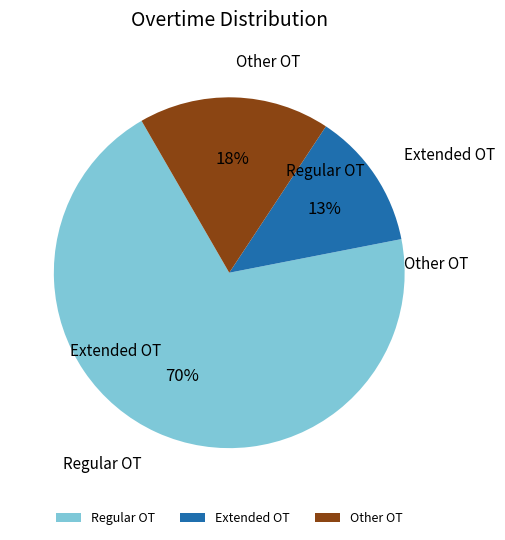

Between Extended OT and Regular OT, which is larger?

Regular OT